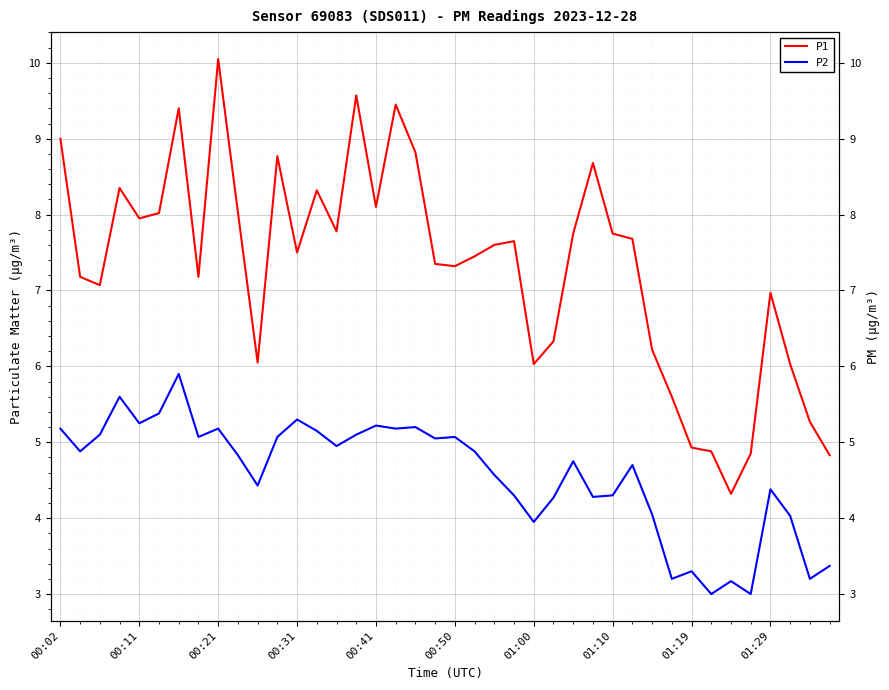

What are all the series names shown in the legend?

P1, P2